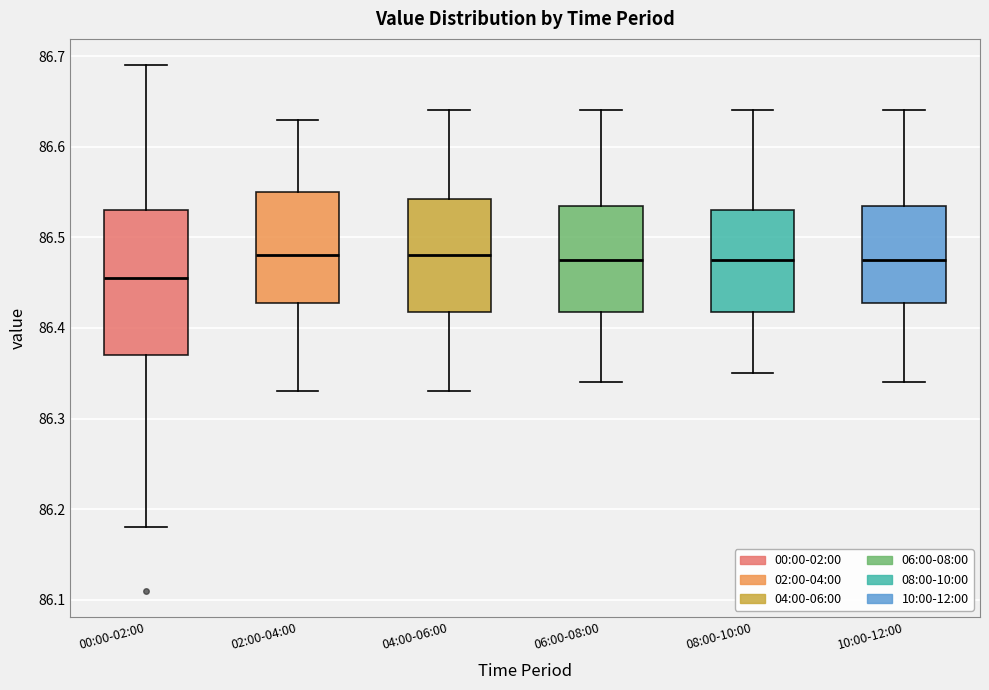

Reading left to right, transcribe this box plot: for each box, give where its median line is, the range the box spans, and where its two whiskers end, as read against the y-axis. The values are not printed on the chart, so give them approximately, as read against the axis.

00:00-02:00: median 86.46, box 86.37 to 86.53, whiskers 86.18 to 86.69
02:00-04:00: median 86.48, box 86.43 to 86.55, whiskers 86.33 to 86.63
04:00-06:00: median 86.48, box 86.42 to 86.54, whiskers 86.33 to 86.64
06:00-08:00: median 86.48, box 86.42 to 86.54, whiskers 86.34 to 86.64
08:00-10:00: median 86.48, box 86.42 to 86.53, whiskers 86.35 to 86.64
10:00-12:00: median 86.48, box 86.43 to 86.54, whiskers 86.34 to 86.64